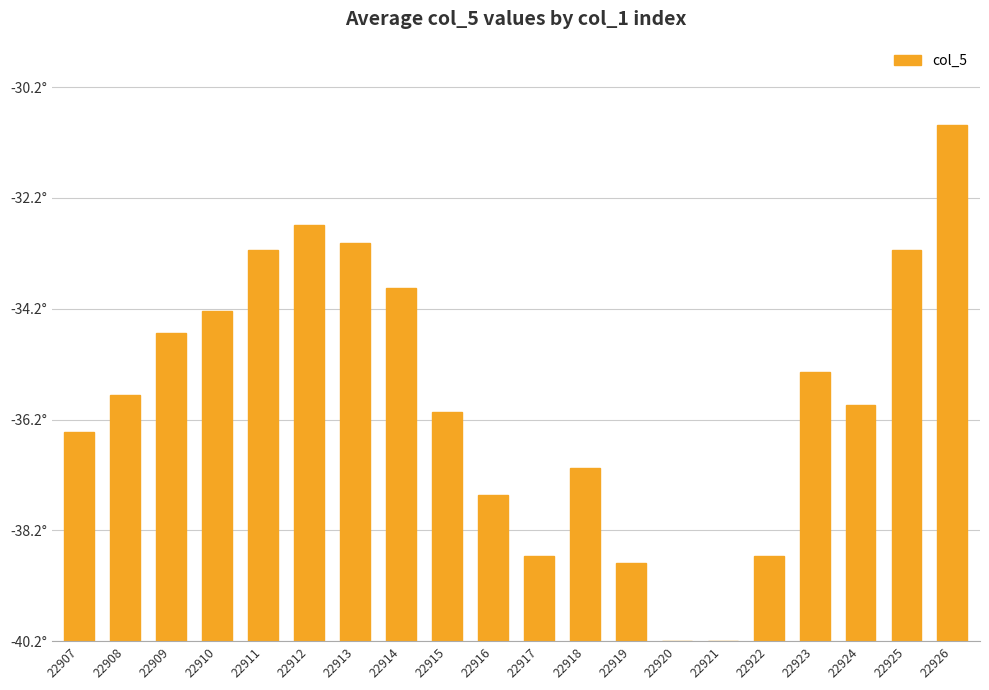

Is it true that the value at 22916 is 0.6?

False